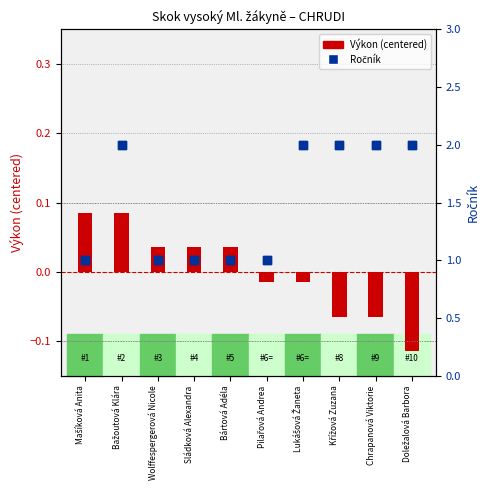

Is the value of Ročník at Chrapanová Viktorie greater than the value of Výkon (centered) at Doležalová Barbora?

Yes